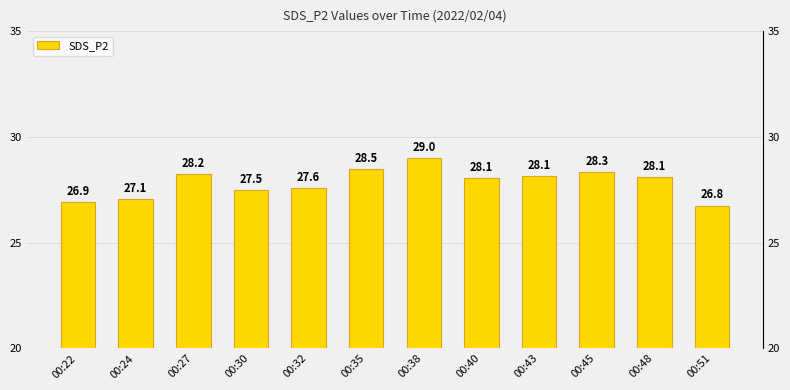

Count the number of data series in this chart.

1